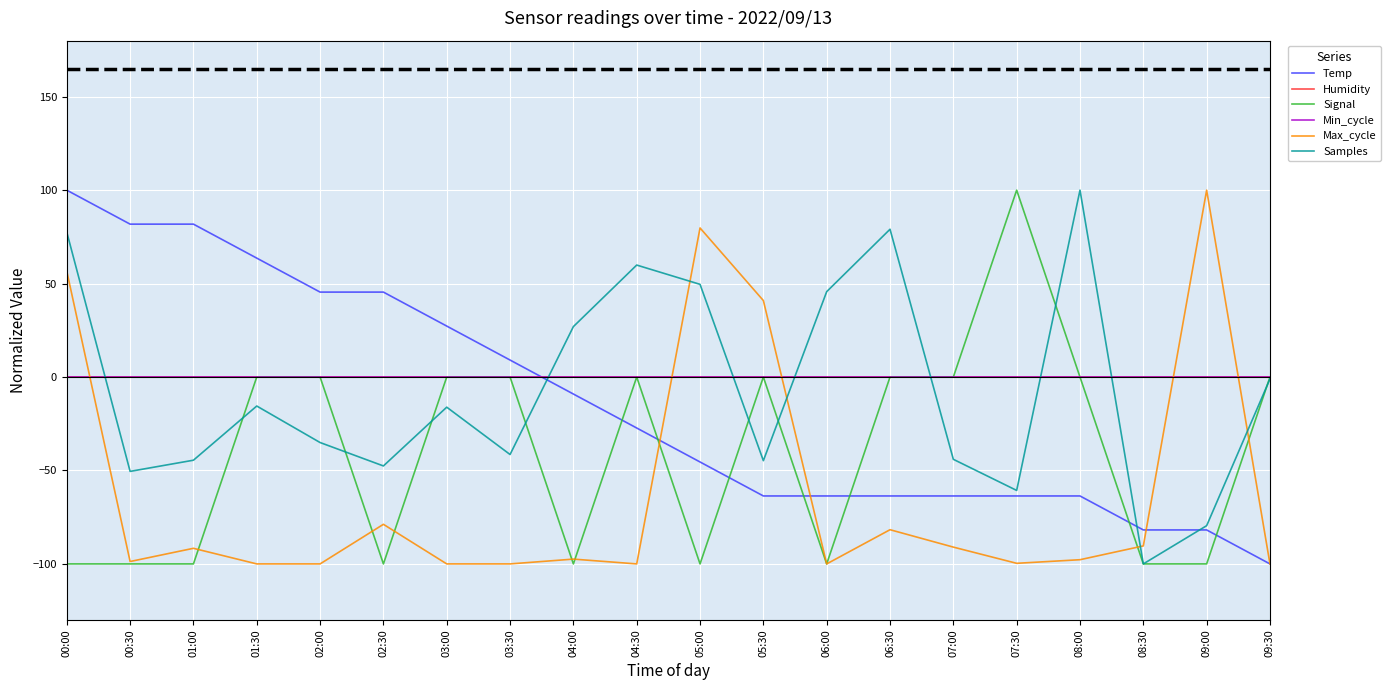

Is this an area chart (filled region under the line)?

No